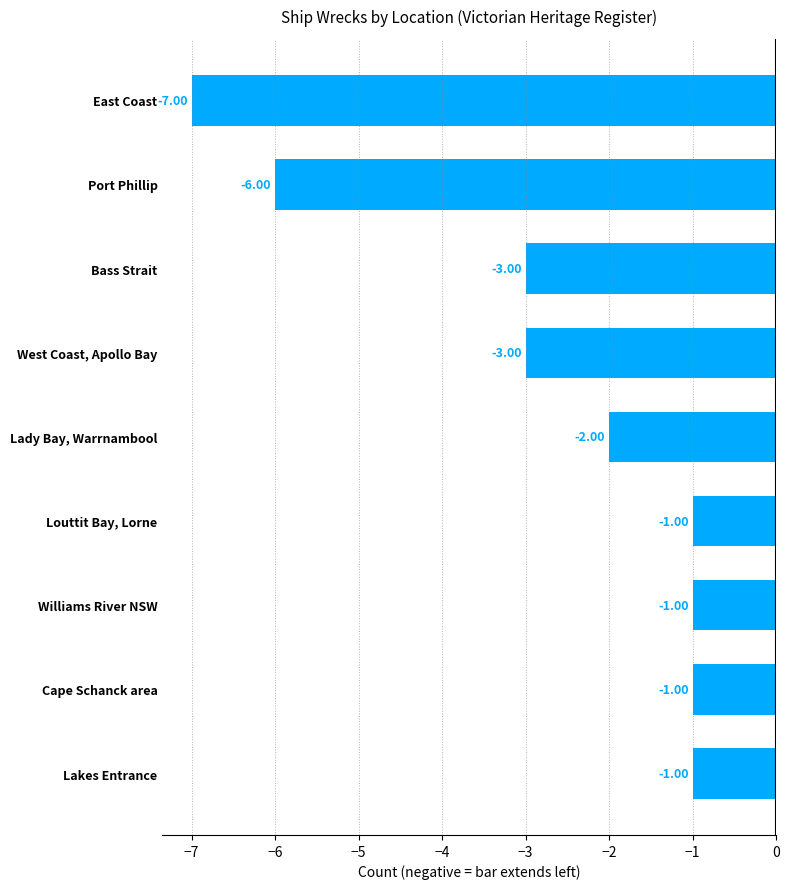

What is the difference between the values at Port Phillip and Cape Schanck area?

5